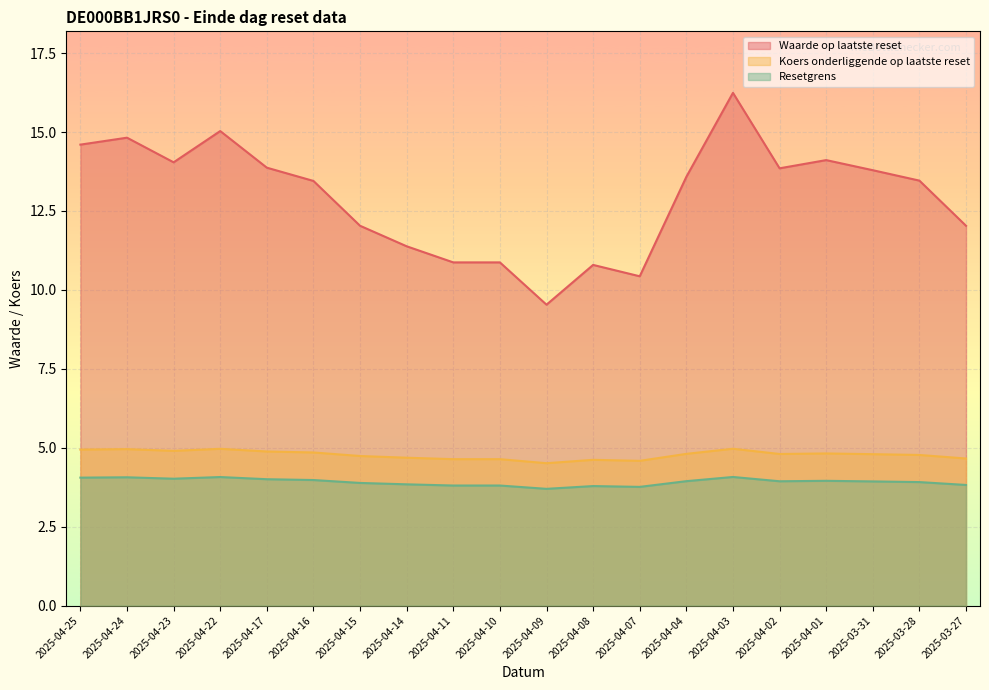

What is the difference between the Waarde op laatste reset values at 2025-04-08 and 2025-04-15?

1.2